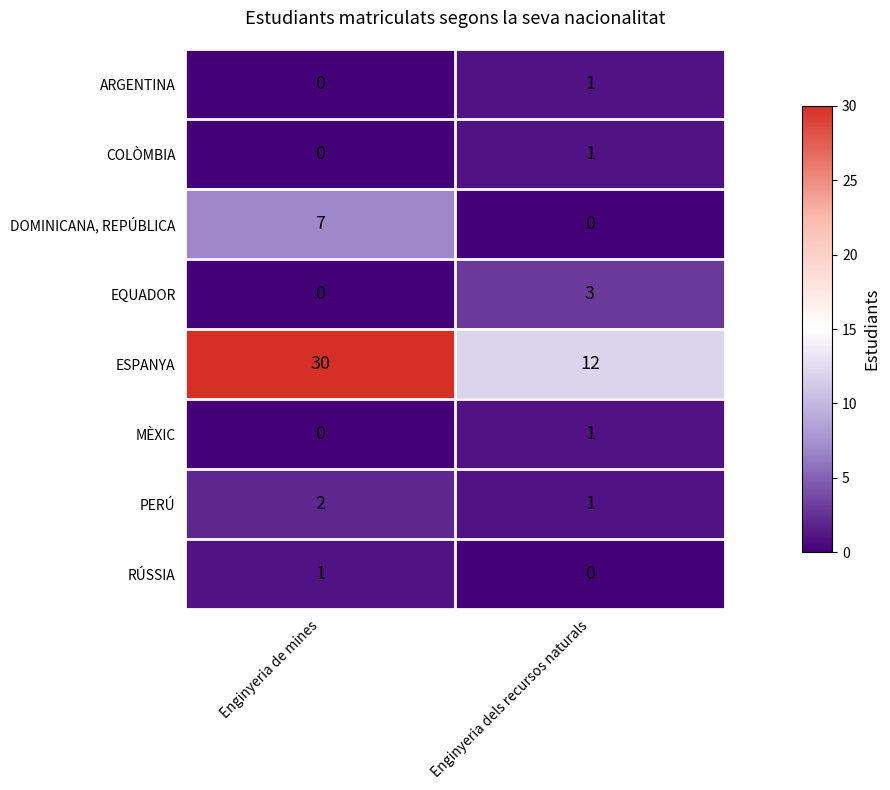

At which label is ARGENTINA closest to 0?

Enginyeria de mines